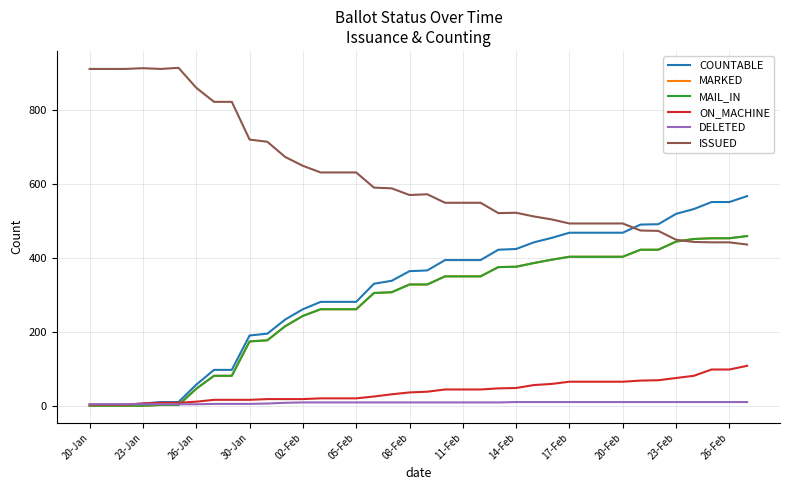

Does the chart have visible grid lines?

Yes